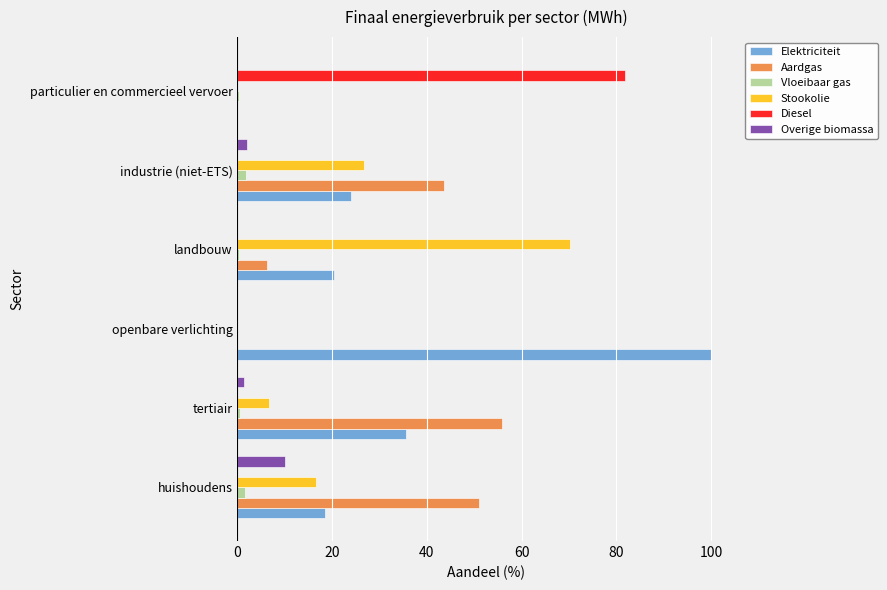

Which series has the largest total across all categories?

Elektriciteit